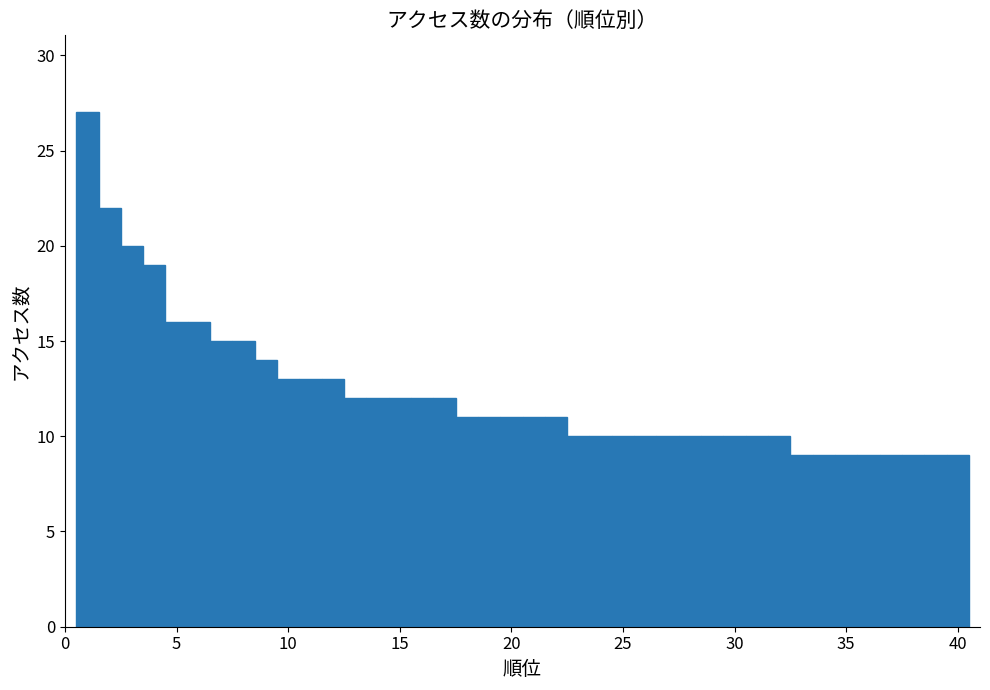

Around what value on the x-axis is the tallest bar? Give the approximate position of its centre, as read against the axis.

1.0